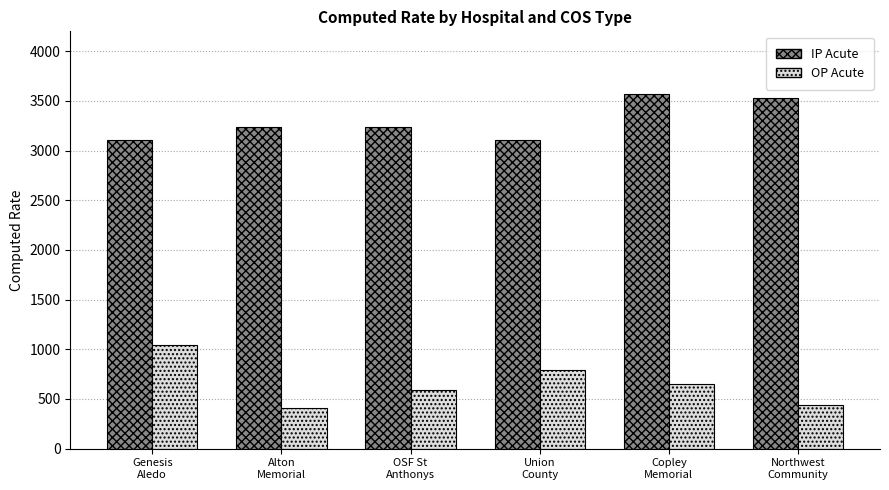

Is it true that IP Acute equals 3109.3 at Union
County?

True